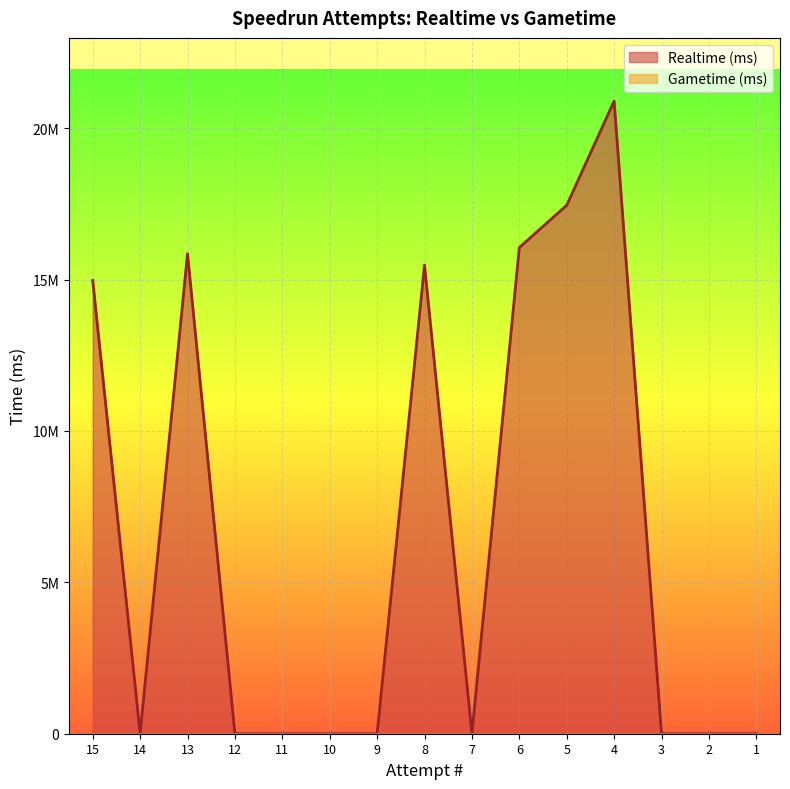

True or false: there are more than 0 points higher than both neighbors.

True